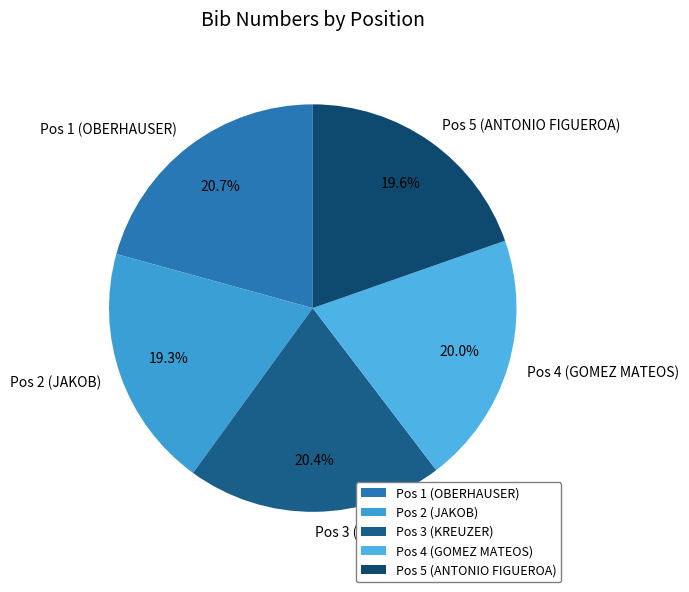

Does any single category account for the majority?

No